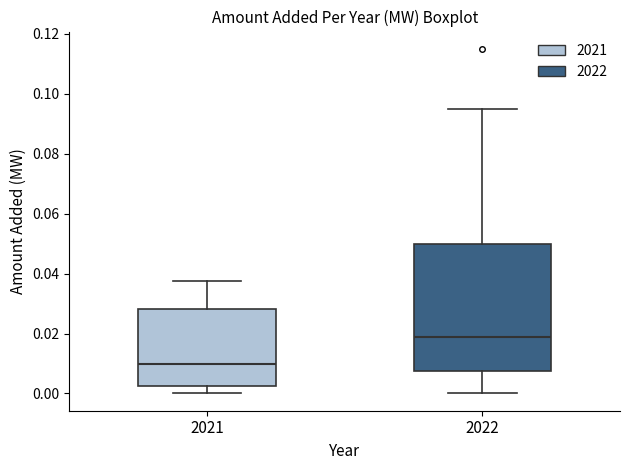

Reading left to right, transcribe this box plot: for each box, give where its median line is, the range the box spans, and where its two whiskers end, as read against the y-axis. The values are not printed on the chart, so give them approximately, as read against the axis.

2021: median 0.010, box 0.002 to 0.028, whiskers 0.000 to 0.038
2022: median 0.018, box 0.008 to 0.050, whiskers 0.000 to 0.096